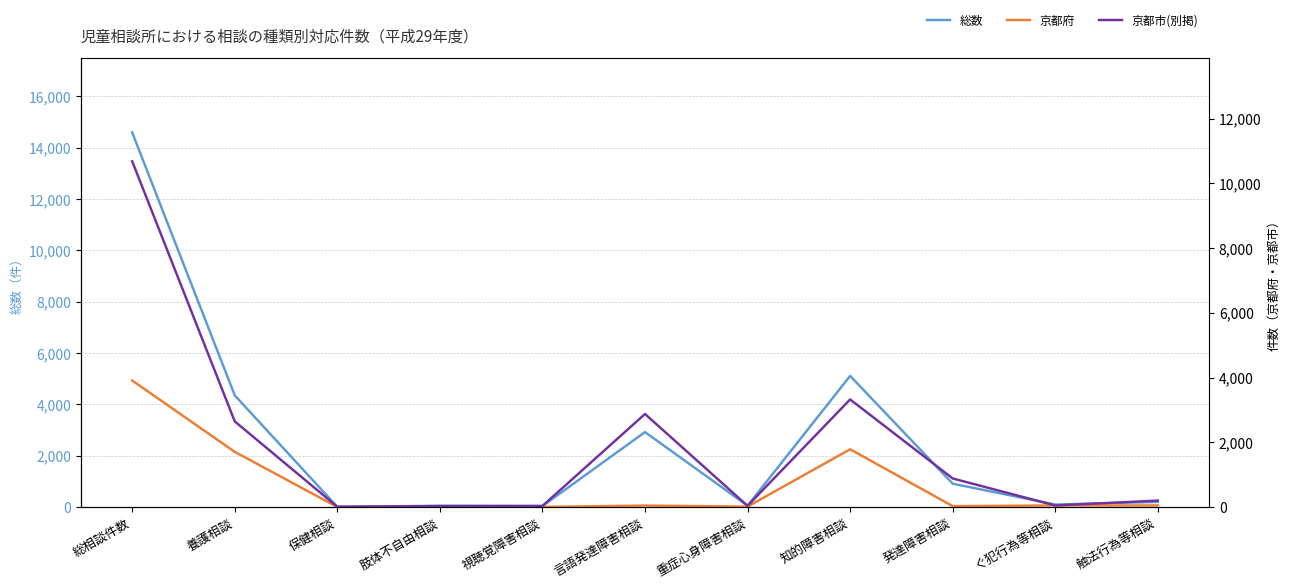

Is the value of 京都府 at 保健相談 greater than the value of 京都市(別掲) at 保健相談?

No